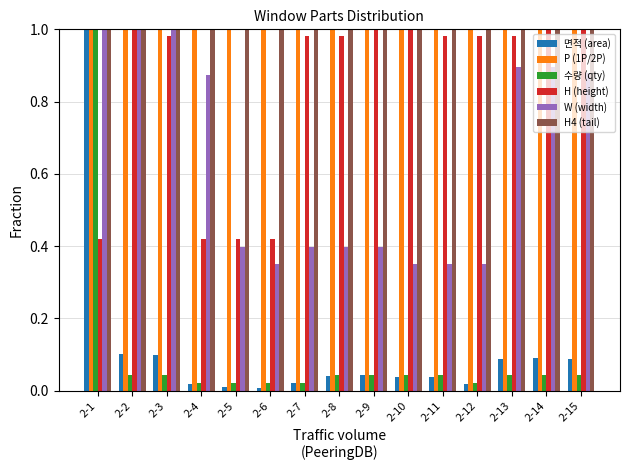

At how many categories does at least one series exceed 0?

15